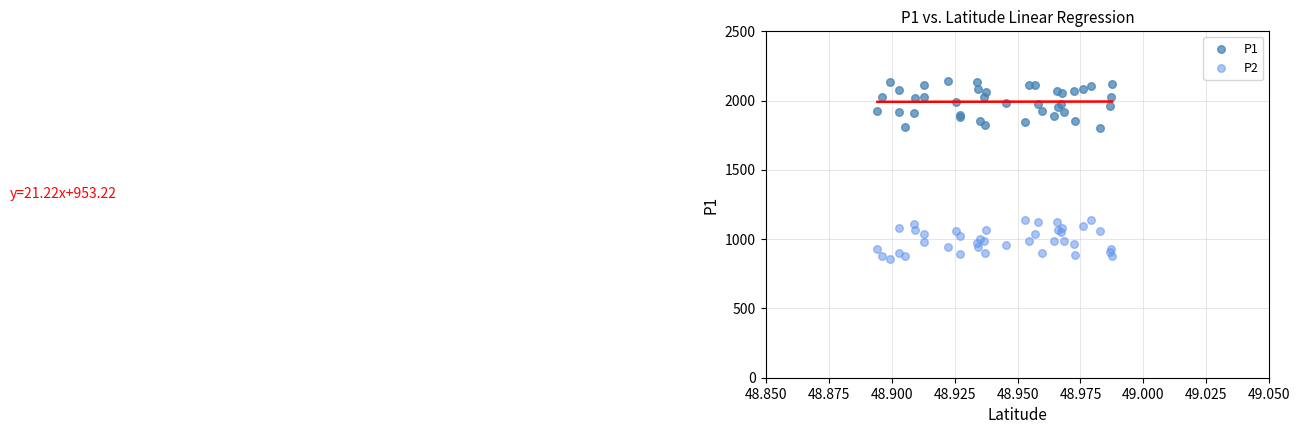

What are all the series names shown in the legend?

P1, P2